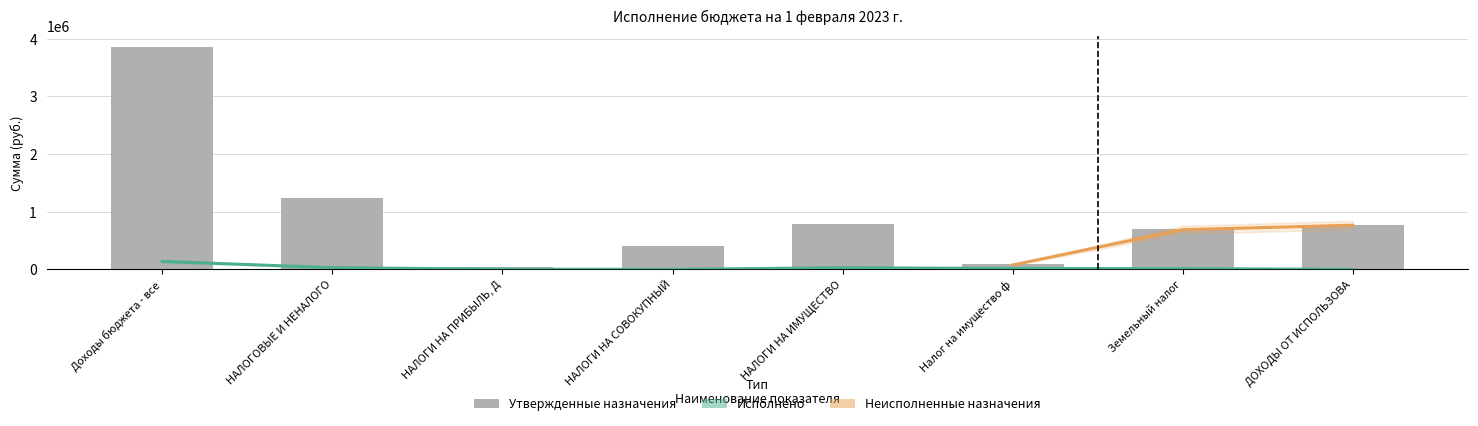

What is the difference between the Исполнено values at НАЛОГОВЫЕ И НЕНАЛОГО and ДОХОДЫ ОТ ИСПОЛЬЗОВА?

28905.6